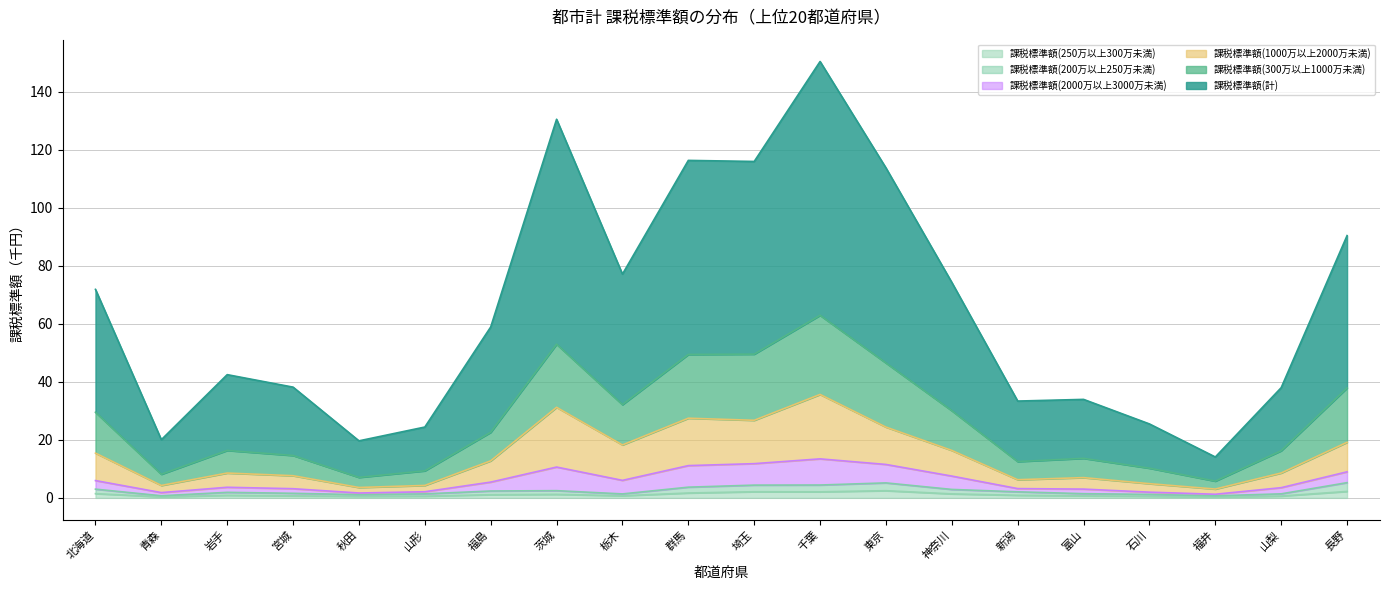

At which category is the sum across all series the highest?

千葉